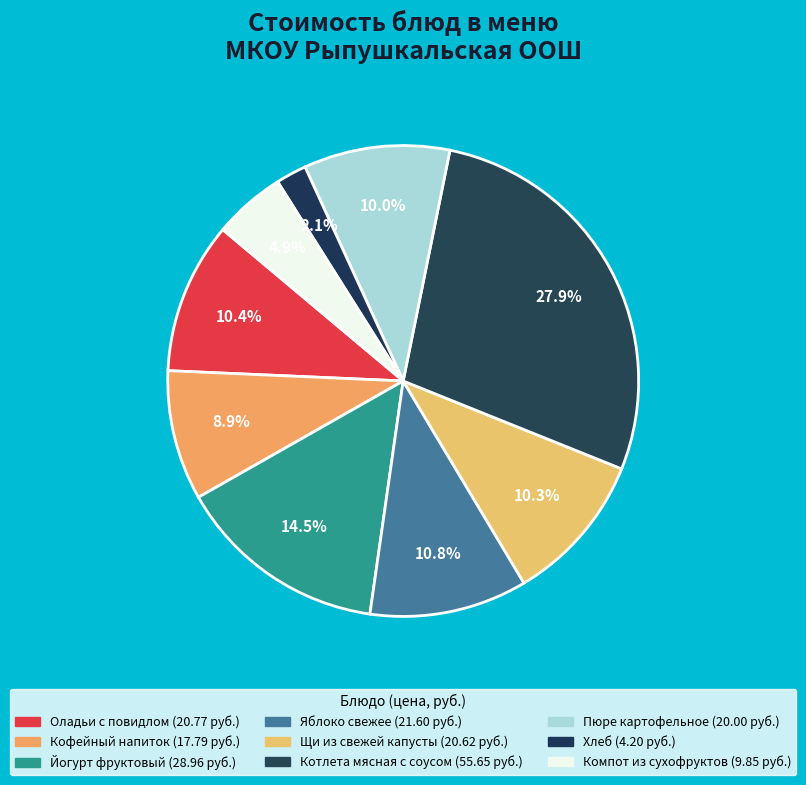

Approximately how many times larger is the value at Кофейный напиток compared to Яблоко свежее?

0.8